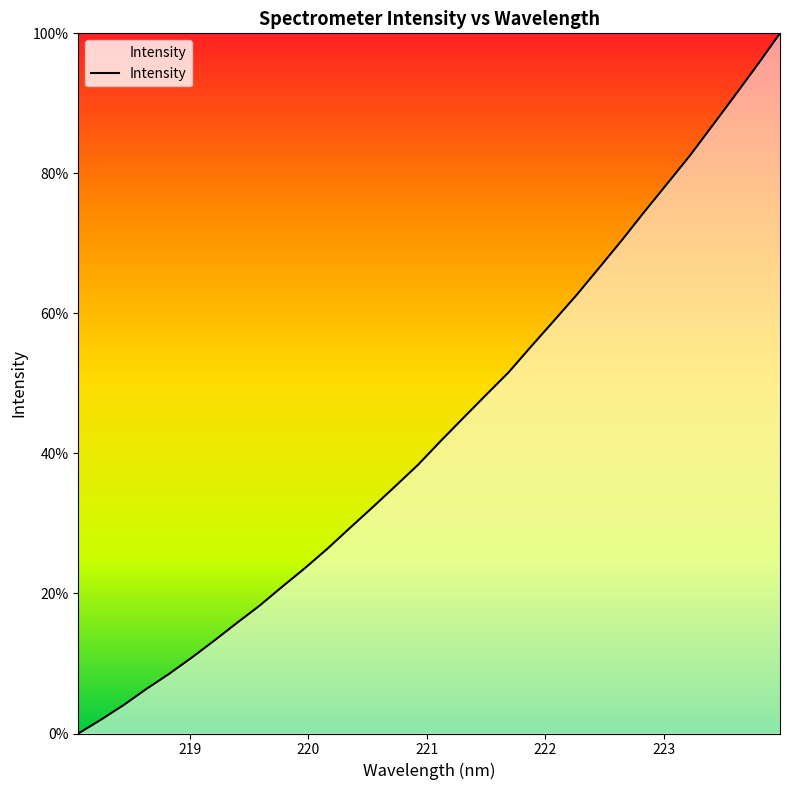

What is the greatest value displayed?

100.0